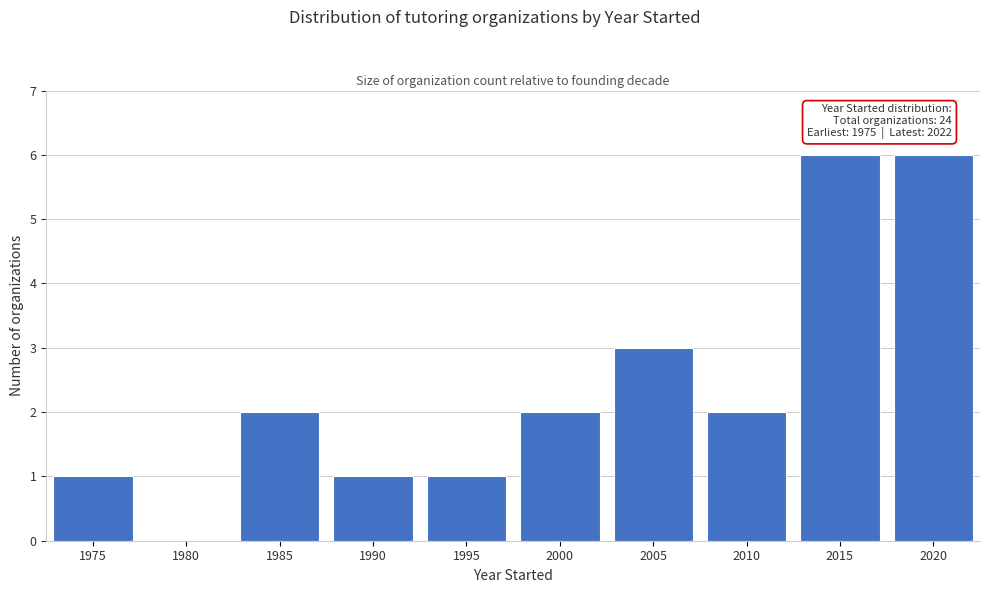

Reading right to left, extract all data points from this chart.

2020=6	2015=6	2010=2	2005=3	2000=2	1995=1	1990=1	1985=2	1980=0	1975=1